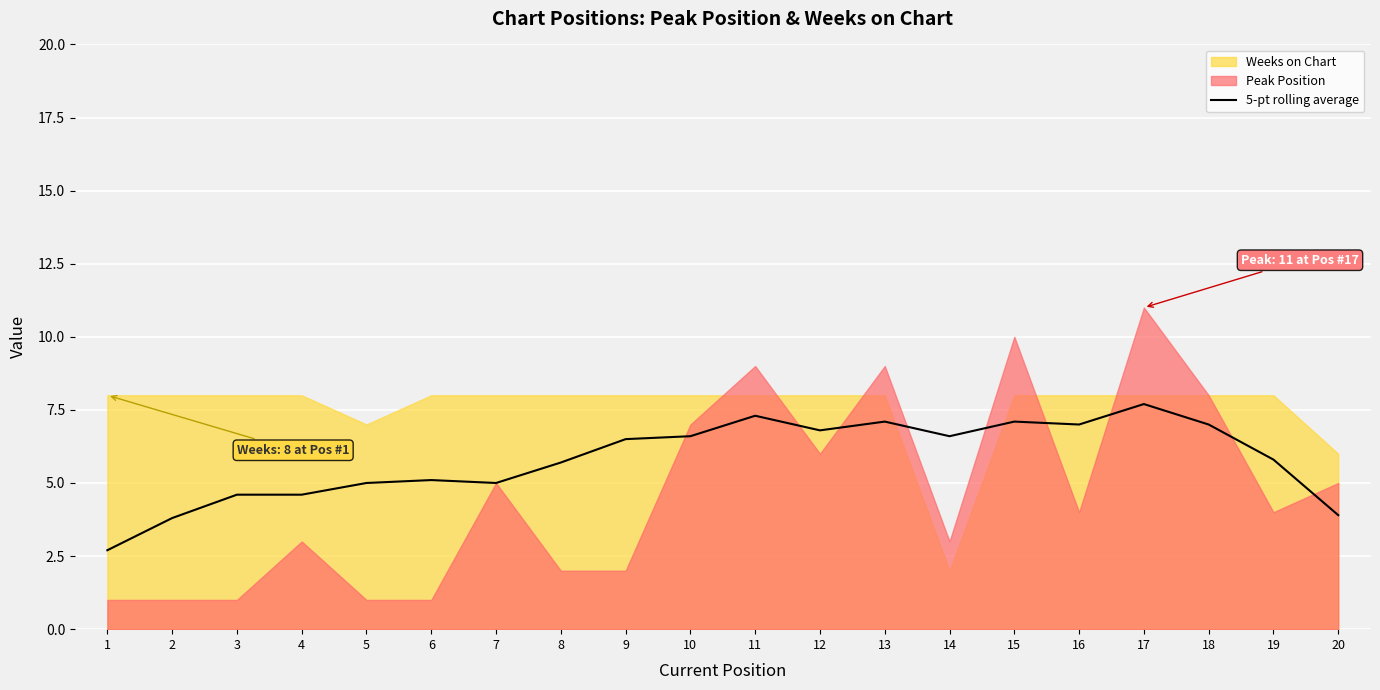

At which category does the data reach its first local peak?

6